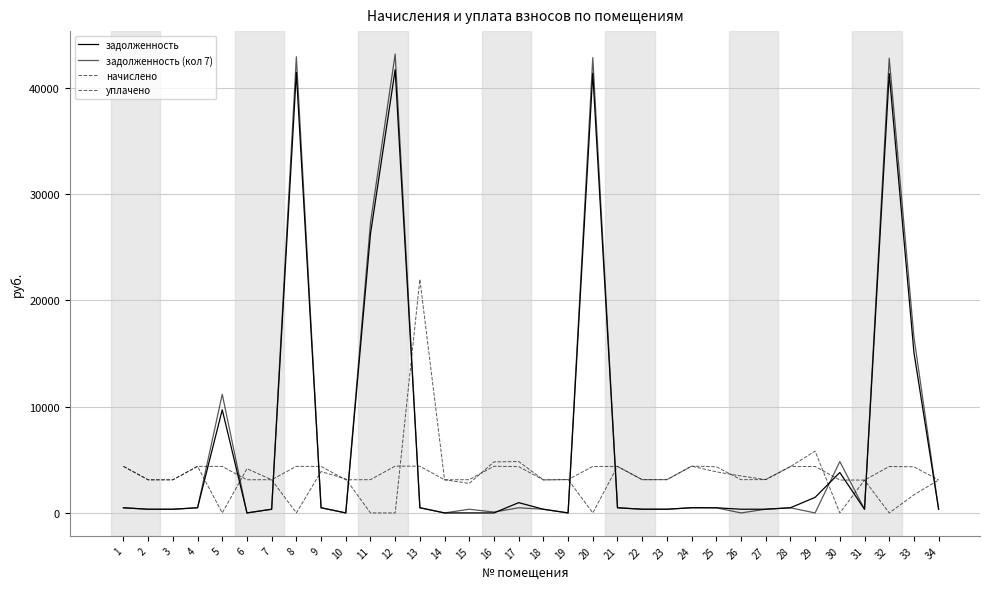

How many distinct data groups are displayed?

4